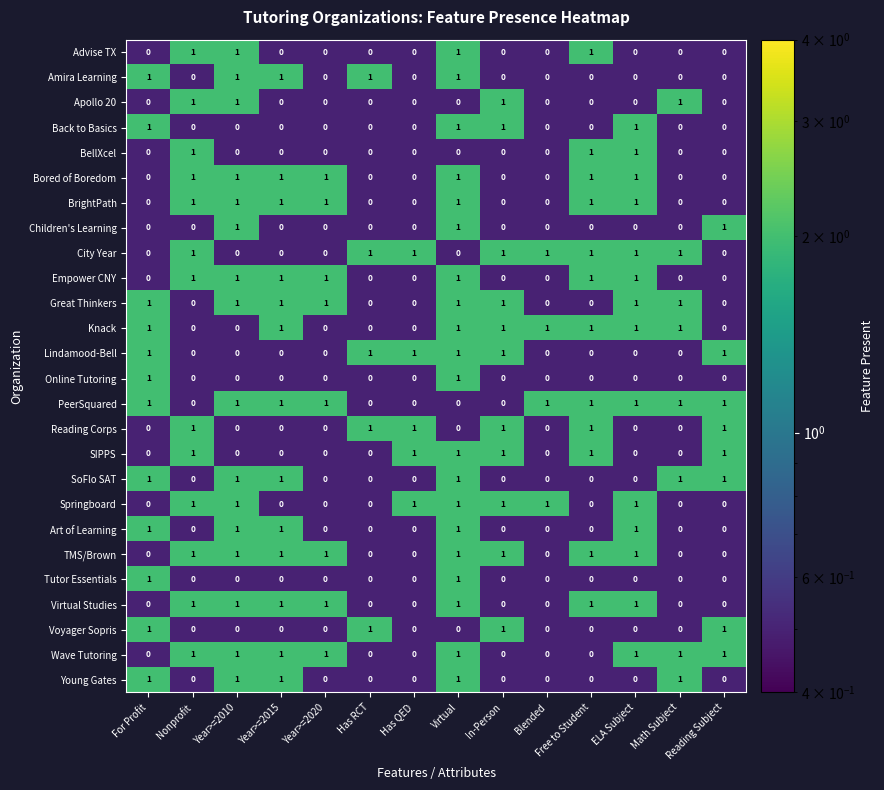

Count the Lindamood-Bell values in the range 0 to 1.

14